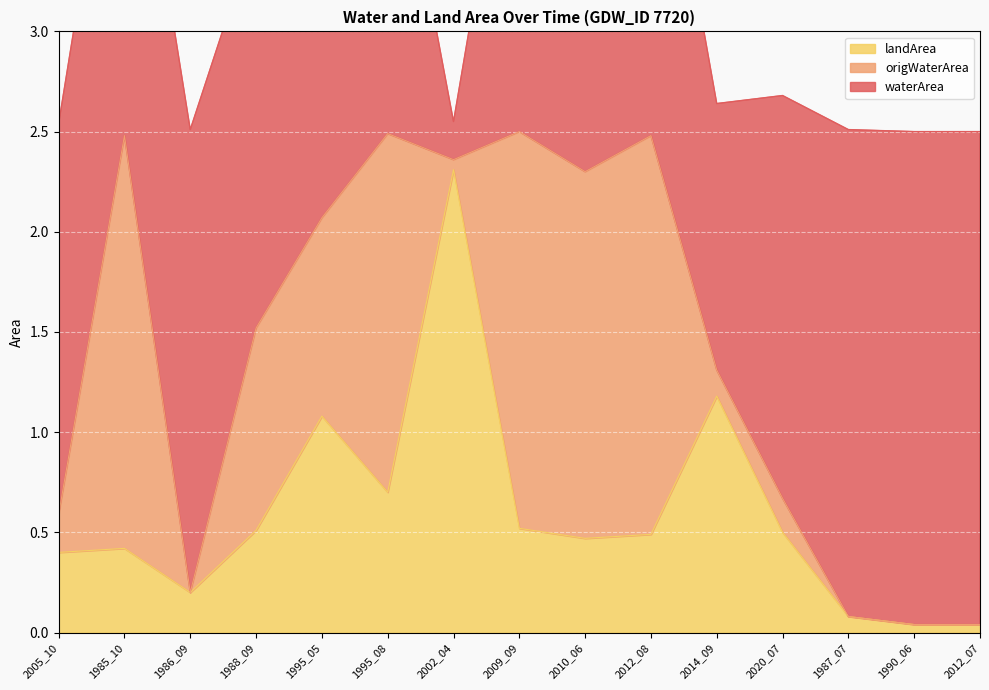

True or false: landArea has a value of 0.1 at 1987_07.

True